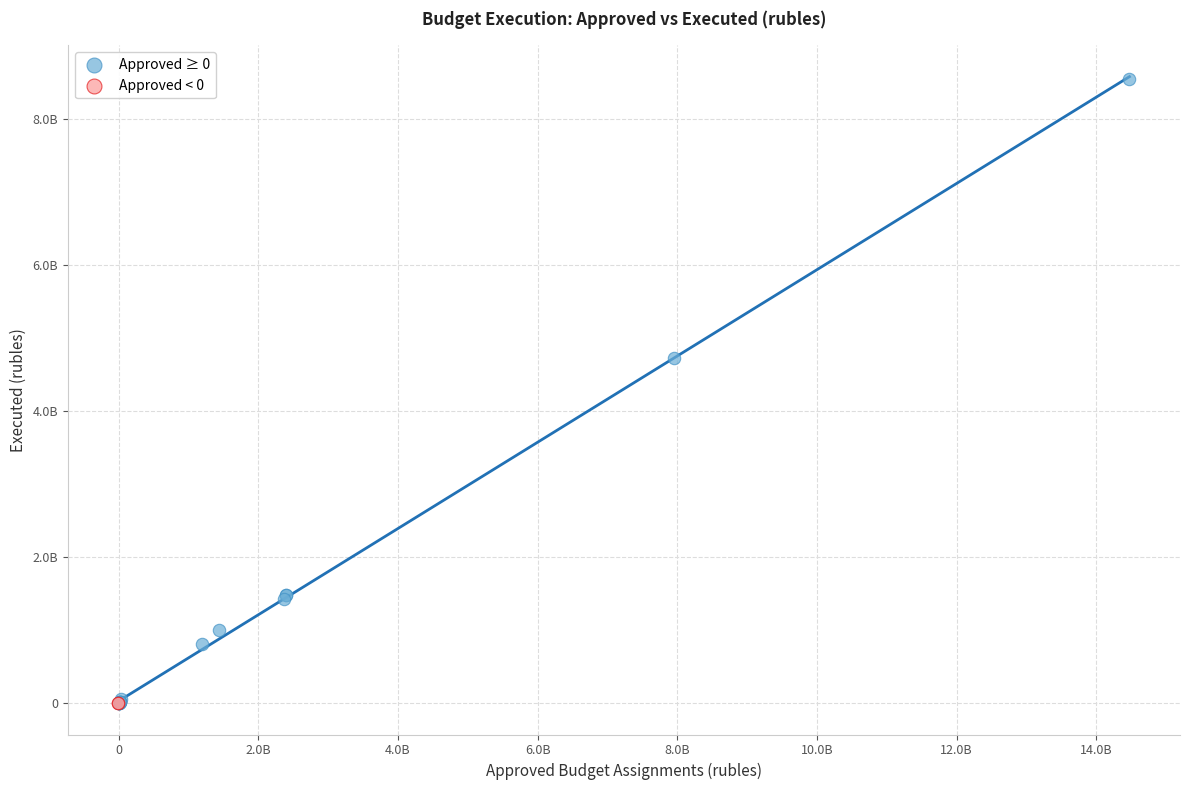

What are all the series names shown in the legend?

Approved ≥ 0, Approved < 0